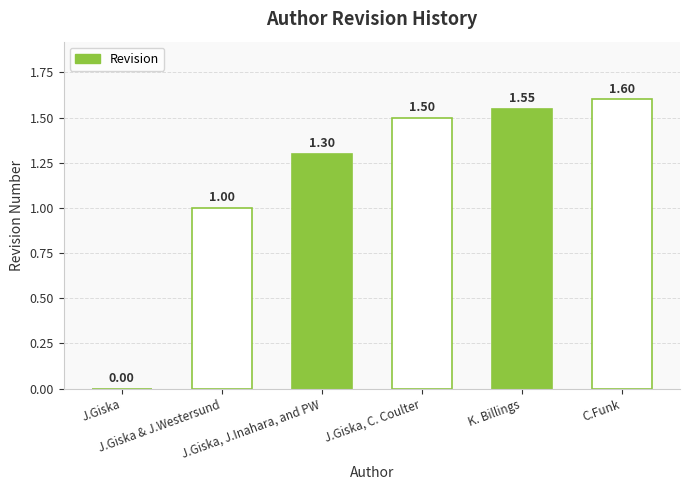

What is the sum of all values?

7.0